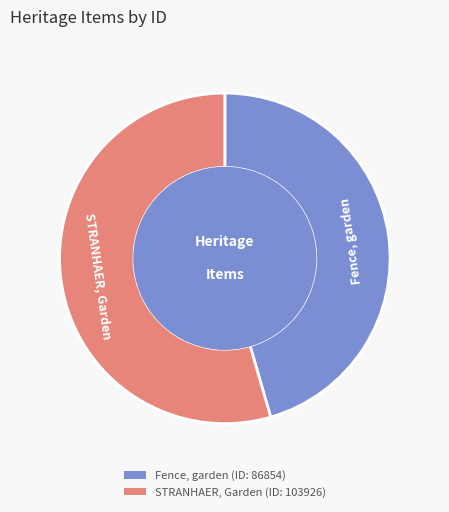

Between Fence, garden and STRANHAER, Garden, which is larger?

STRANHAER, Garden